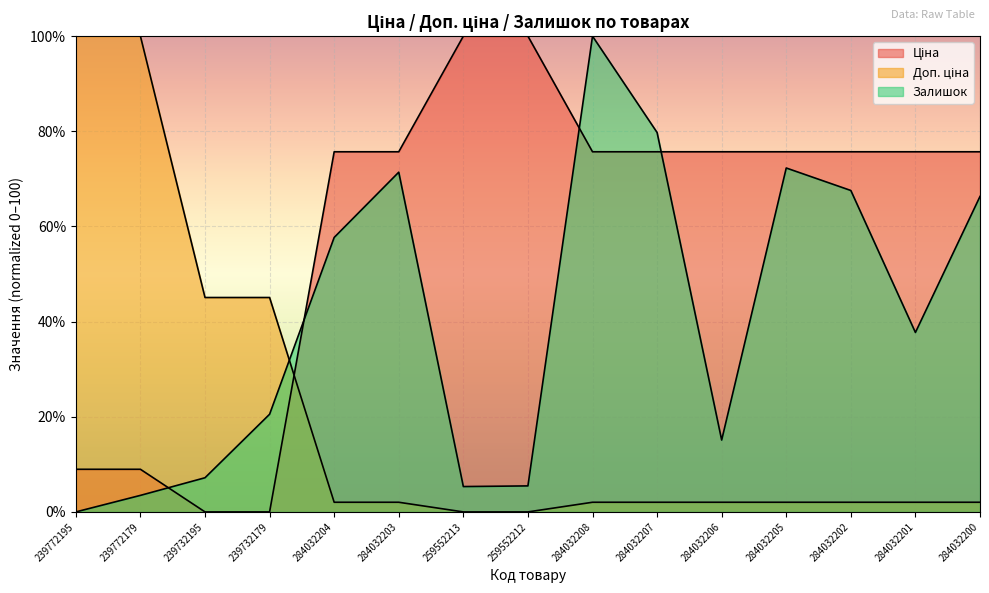

Does the chart display data point markers on the line(s)?

No